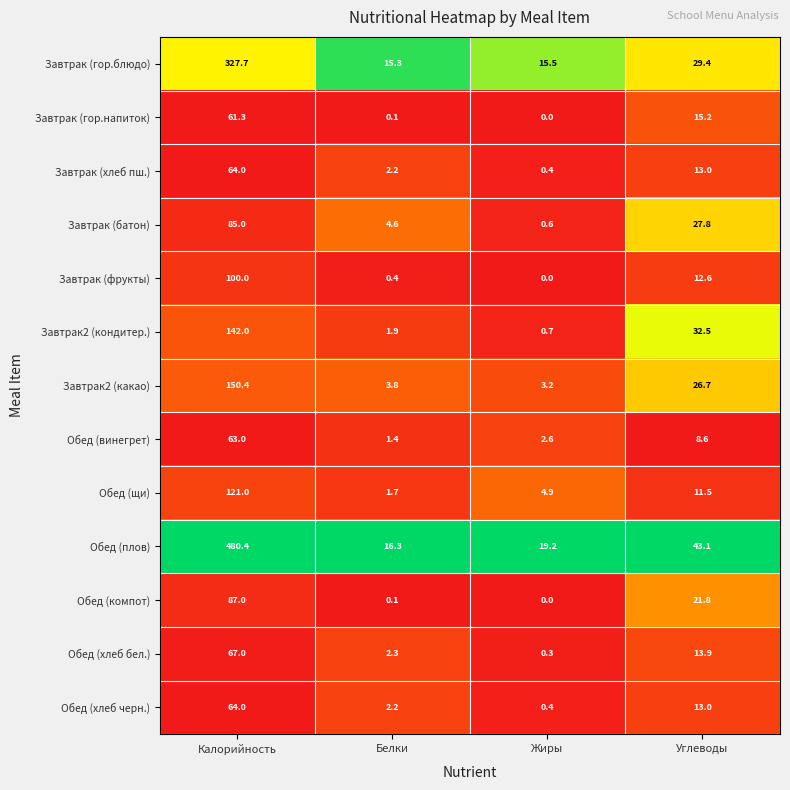

Which series changed the most between Белки and Углеводы?

Завтрак2 (кондитер.)